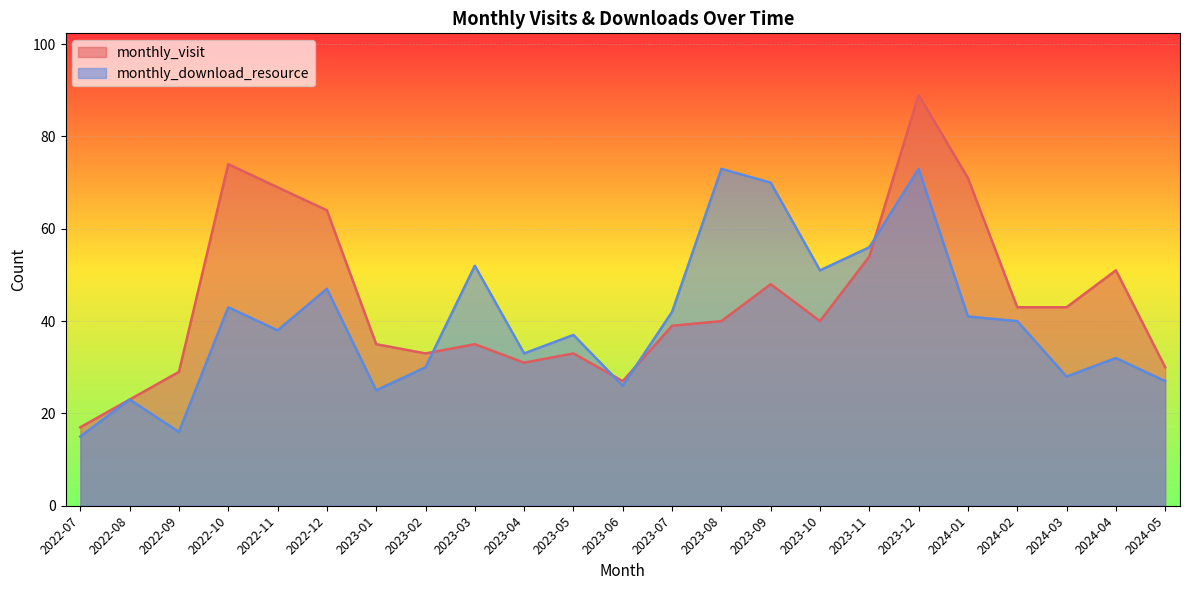

Where is the first local maximum for monthly_download_resource?

2022-08